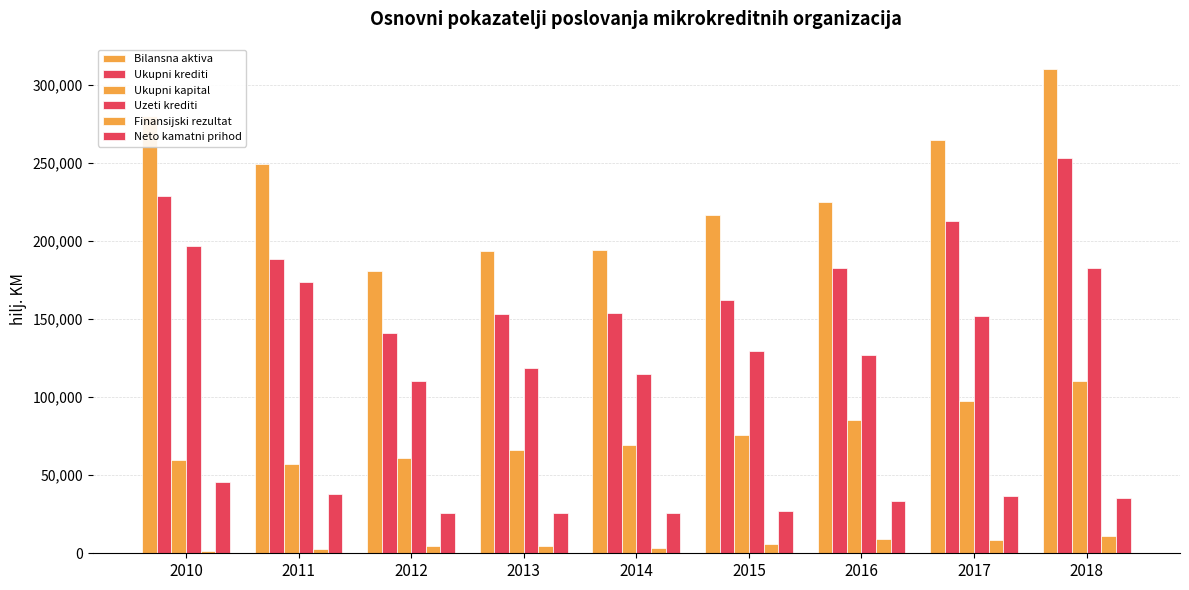

How many bars are there in each group?

6